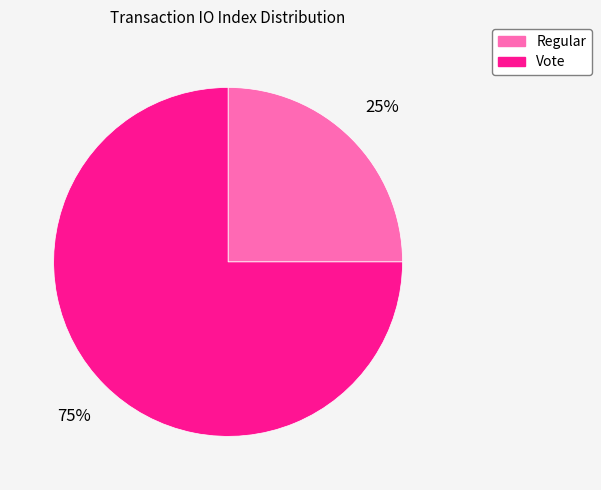

What is the ratio of the value at Regular to the value at Vote?

0.3